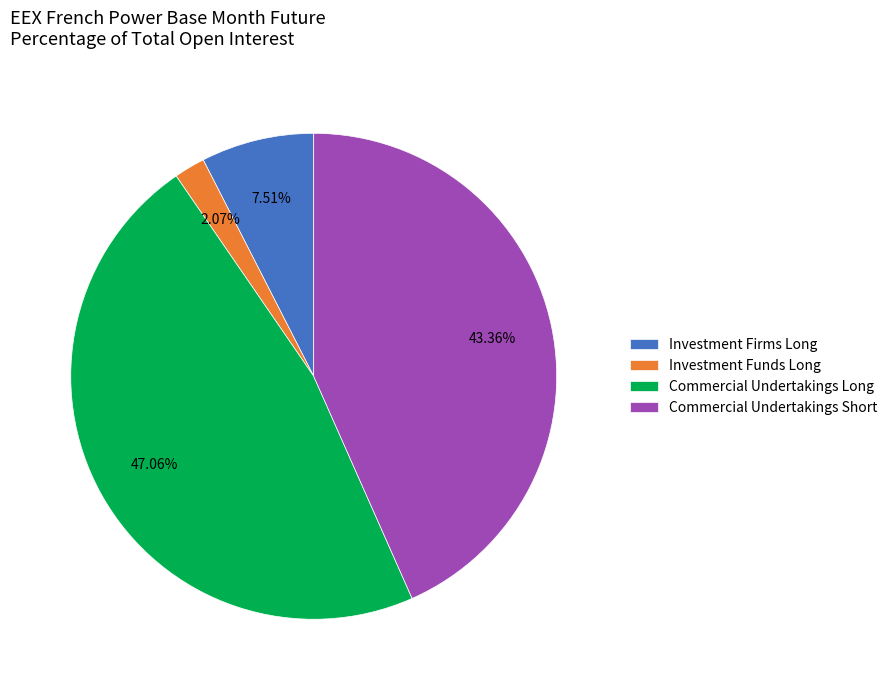

The Investment Firms Long slice represents 8% of the pie. True or false?

True